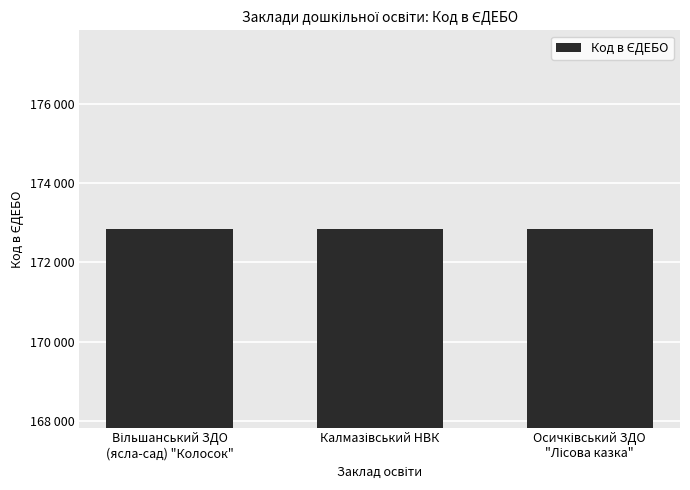

Does the chart contain stacked bars?

No